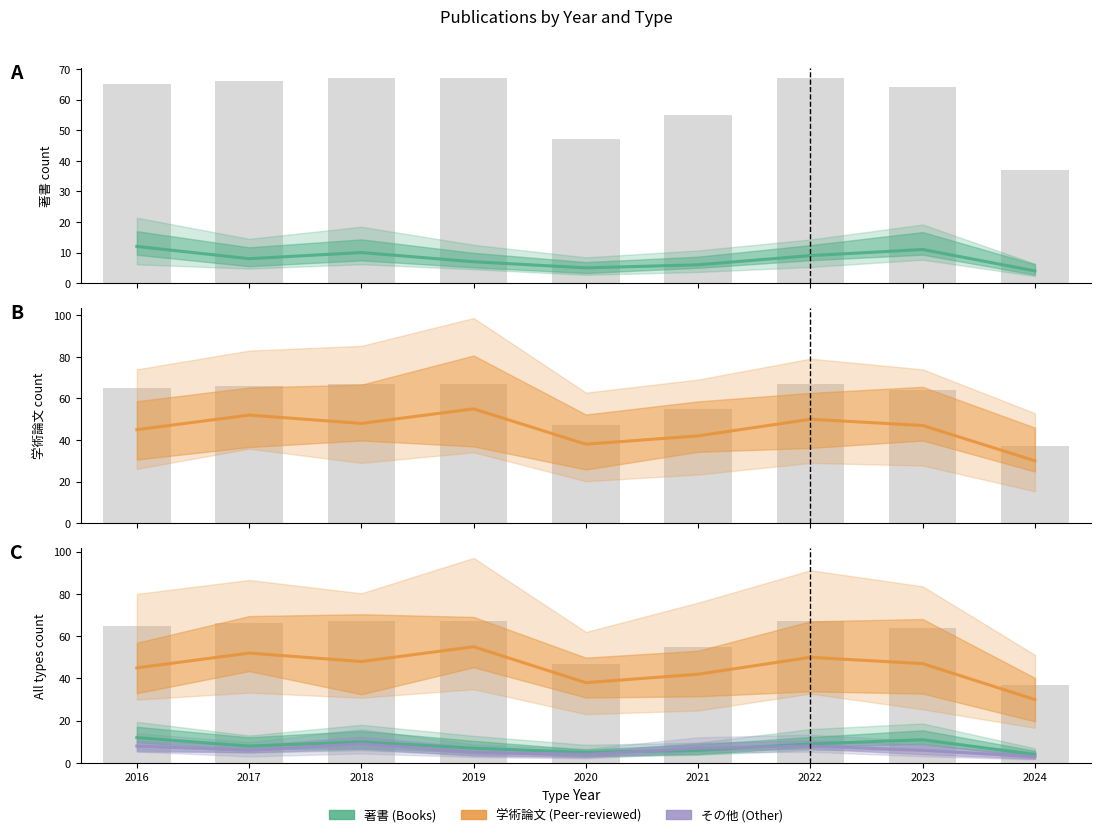

Which series has the largest total across all categories?

学術論文 (審査論文)